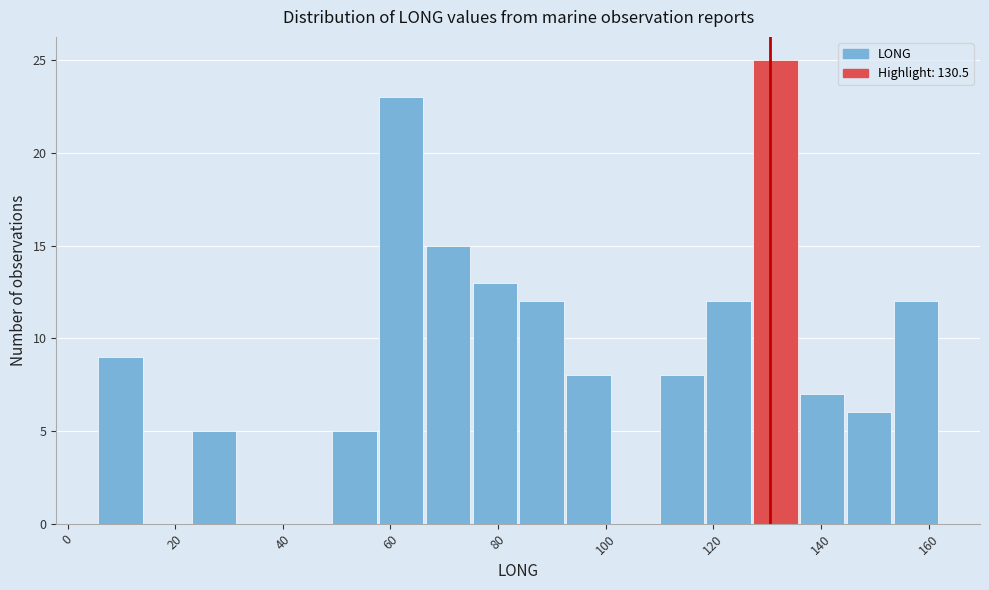

Reading left to right, transcribe this chart: for each bar, give the range it covers on the x-axis and its height. Neither the bar edges nor the heights are printed on the chart, so give them approximately, as read against the axes.

6 to 14: 9
14 to 24: 0
24 to 32: 5
32 to 40: 0
40 to 50: 0
50 to 58: 5
58 to 66: 23
66 to 76: 15
76 to 84: 13
84 to 92: 12
92 to 102: 8
102 to 110: 0
110 to 118: 8
118 to 128: 12
128 to 136: 25
136 to 144: 7
144 to 154: 6
154 to 162: 12